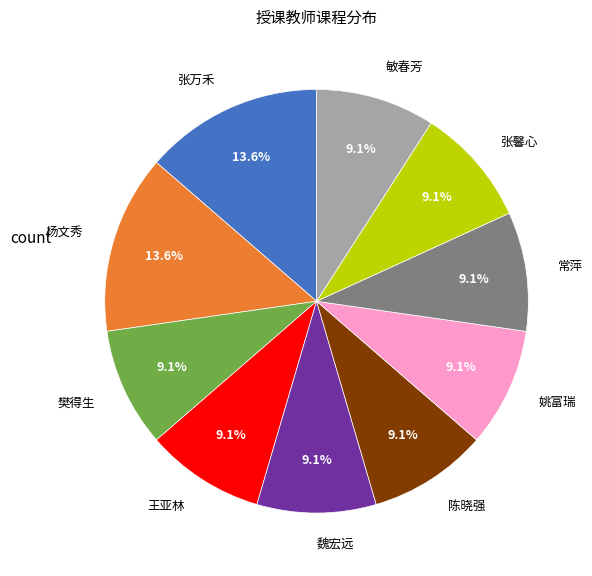

Count the number of slices in the pie.

10